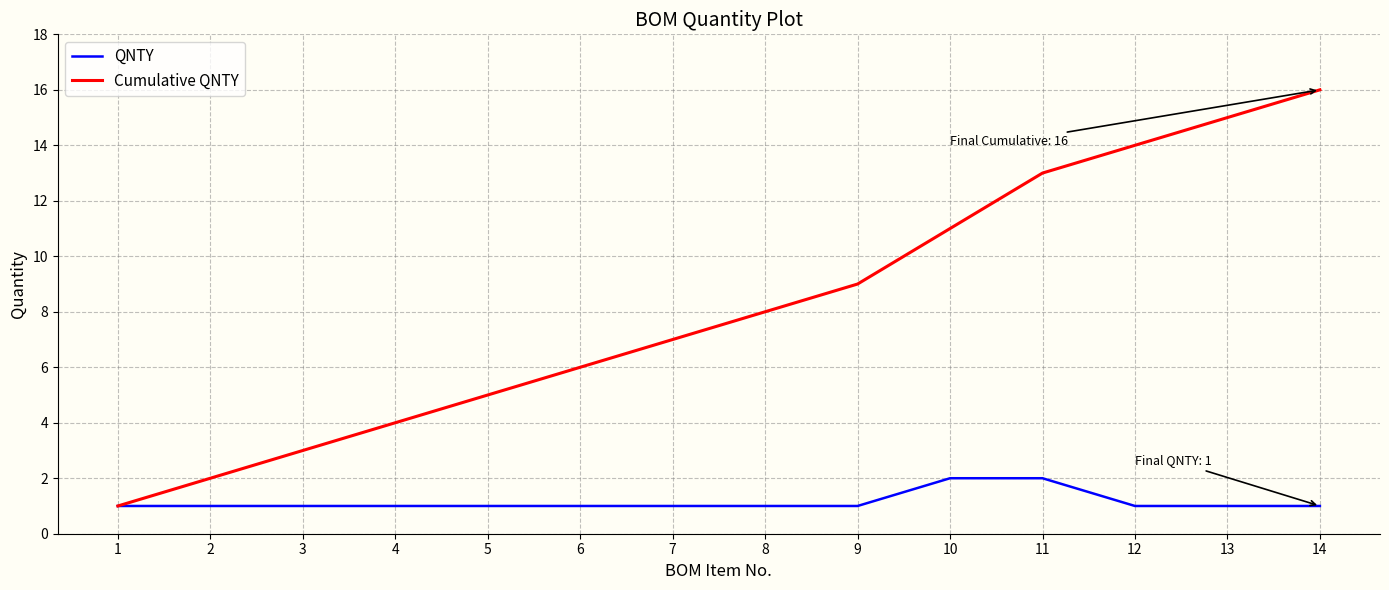

The Cumulative QNTY series shows 11 at 10. True or false?

True